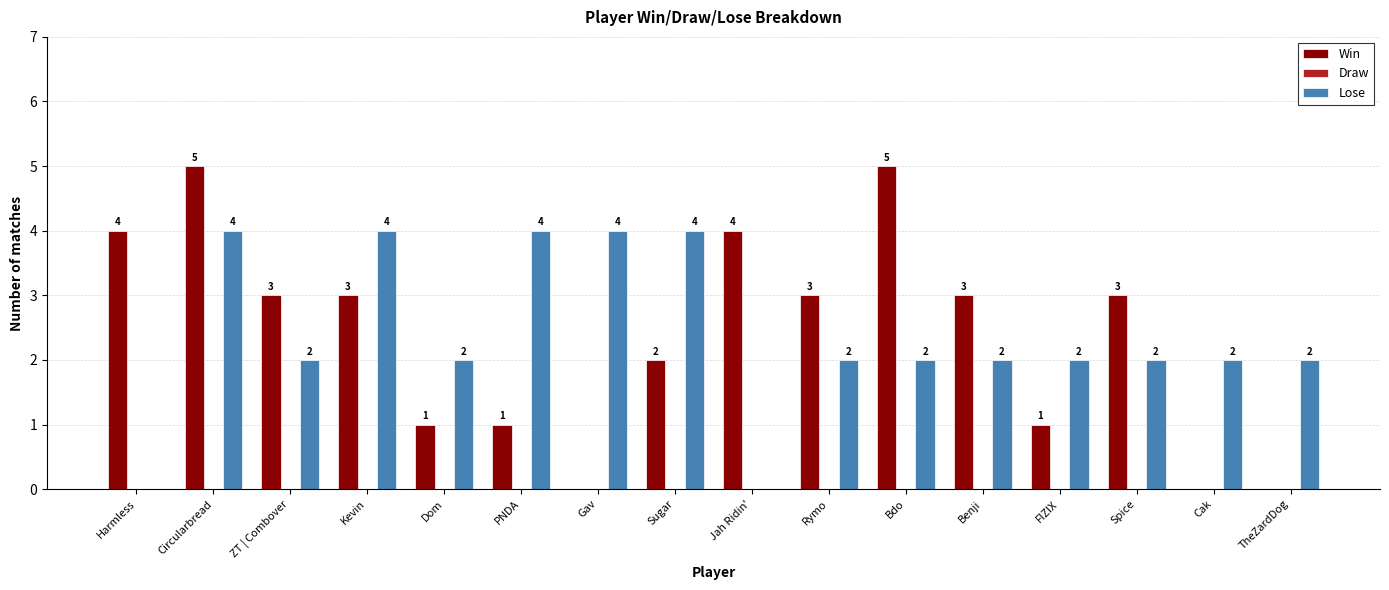

What is the total value across all series at Rymo?

5